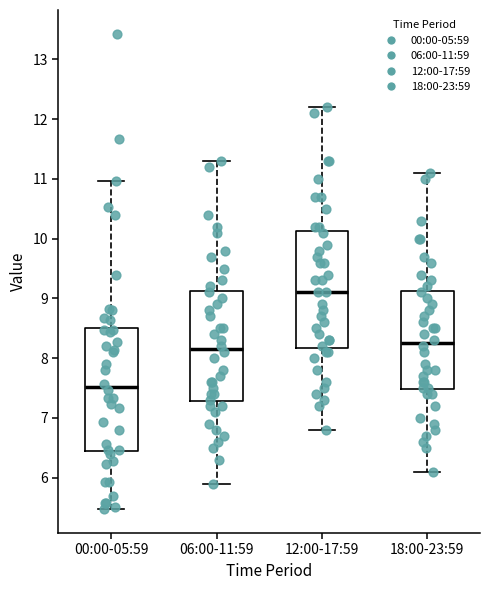

Comparing the boxes themselves (not the whiskers), which one is the tallest?

00:00-05:59